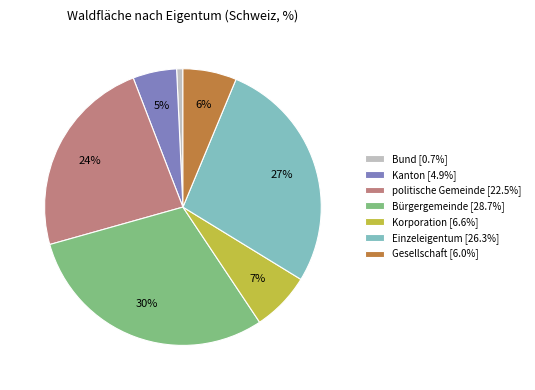

To the nearest percent, what percentage of the pie is Einzeleigentum?

27%